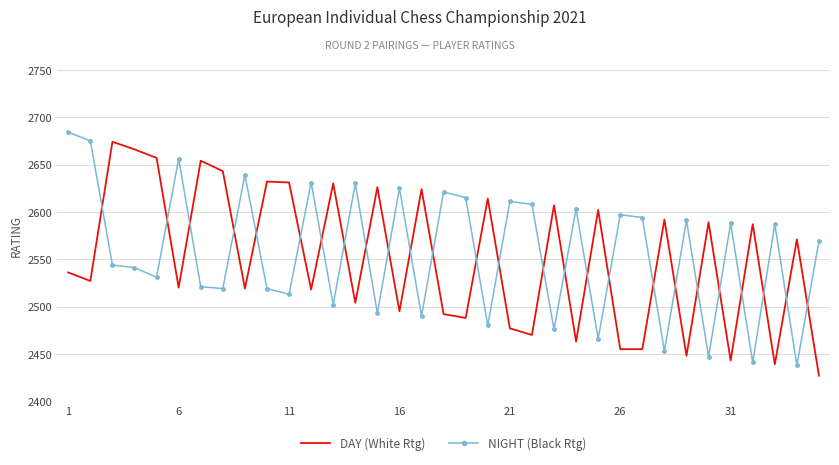

True or false: DAY (White Rtg) and NIGHT (Black Rtg) intersect in this chart.

True